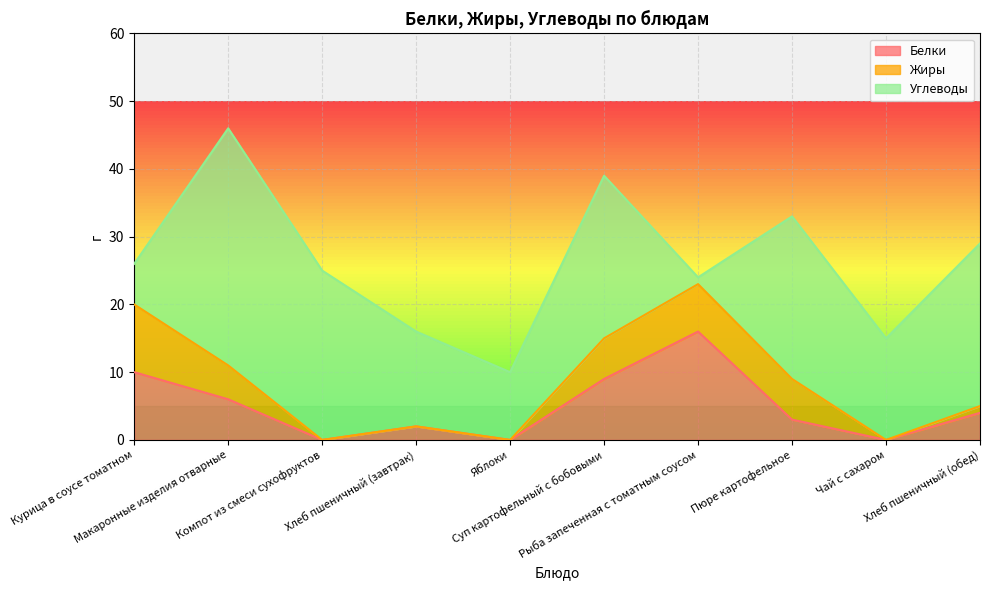

How many values in Жиры are above zero?

6